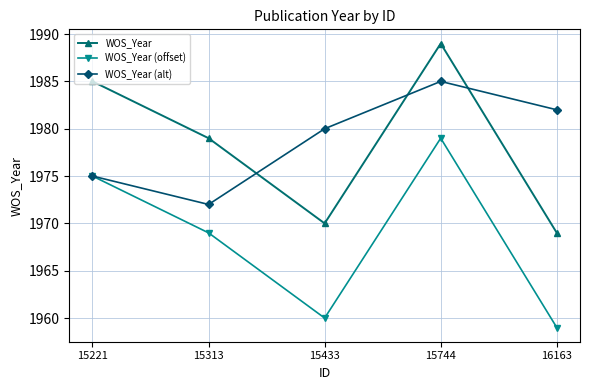

What is the average value of the WOS_Year (offset) series?

1968